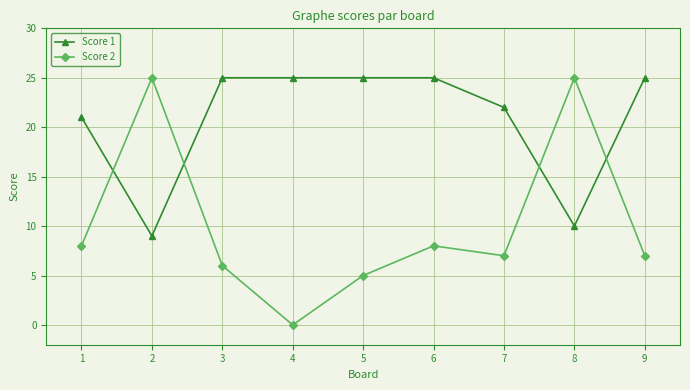

How many lines are shown in the chart?

2